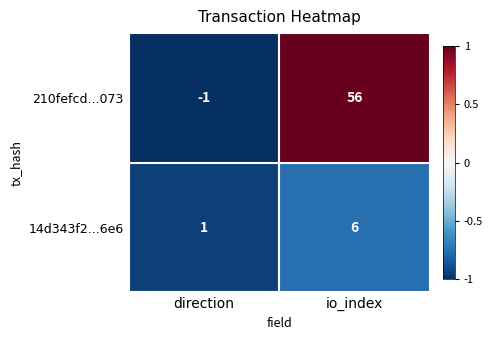

Which series has the widest spread of values?

210fefcd...073